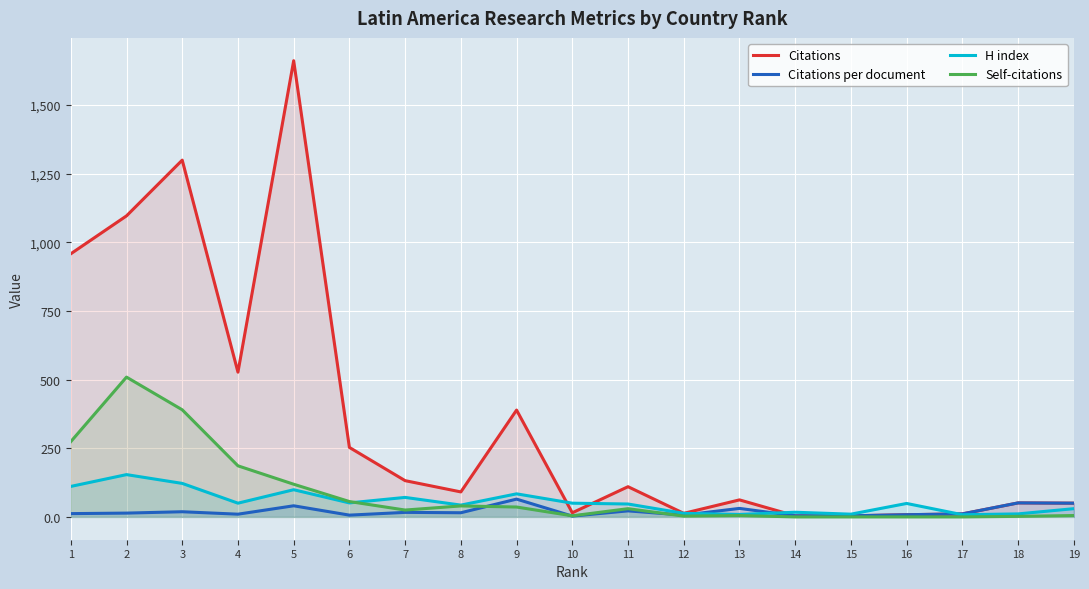

Is it true that Citations per document equals 1.0 at 14?

False